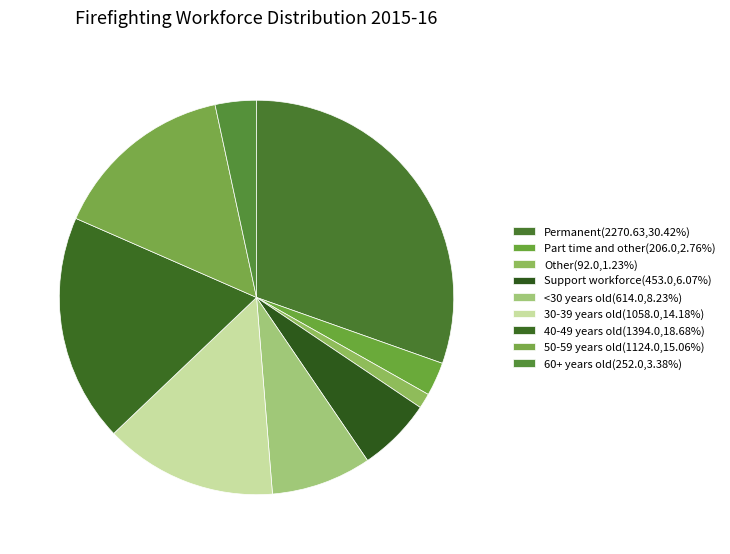

Which slice is the smallest?

Other